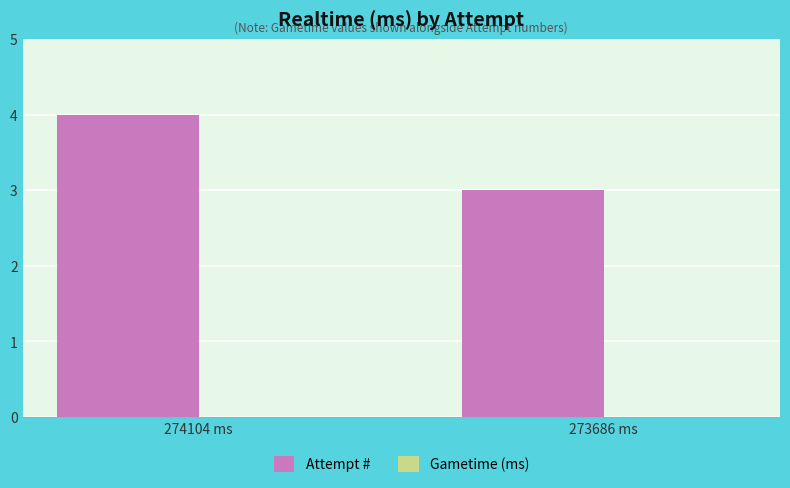

Which label corresponds to the largest value in the chart?

274104 ms